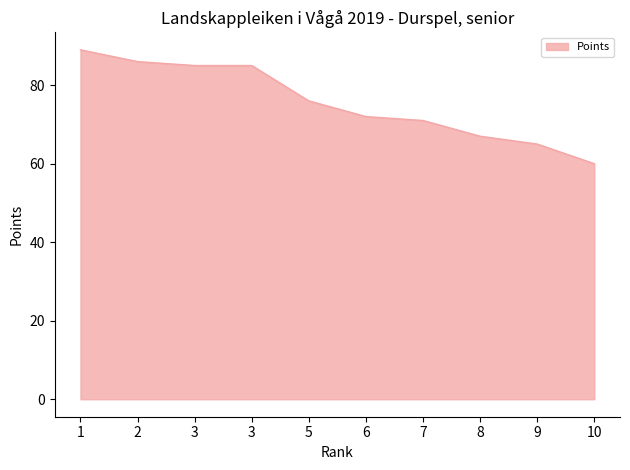

Rank the categories by value from lowest to highest.

10, 9, 8, 7, 6, 5, 3, 3, 2, 1